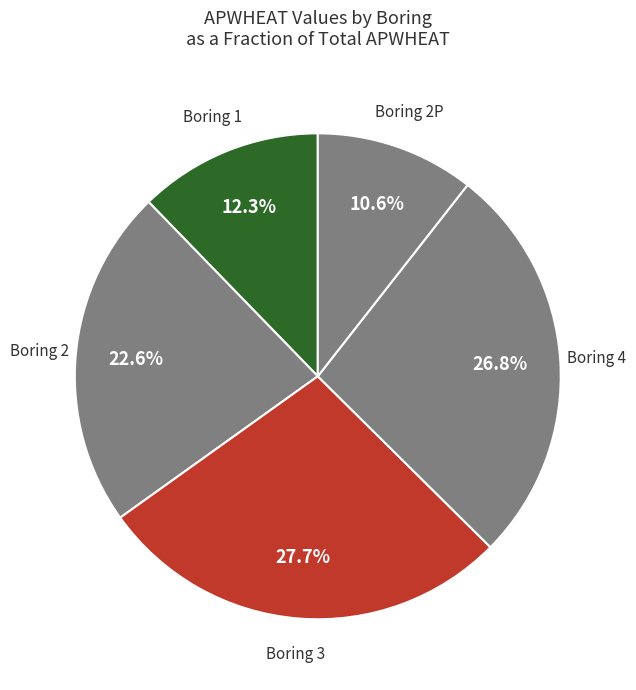

How many segments does this pie chart have?

5